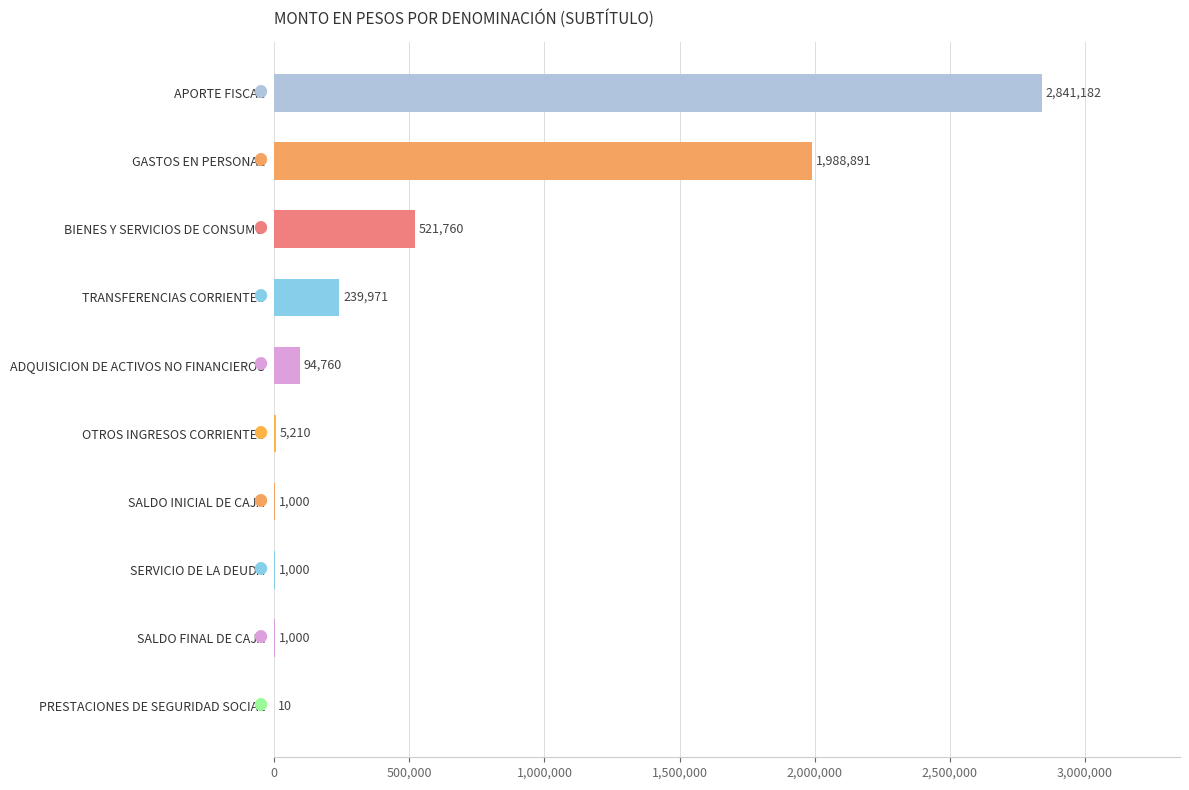

What is the approximate value at OTROS INGRESOS CORRIENTES?

5210